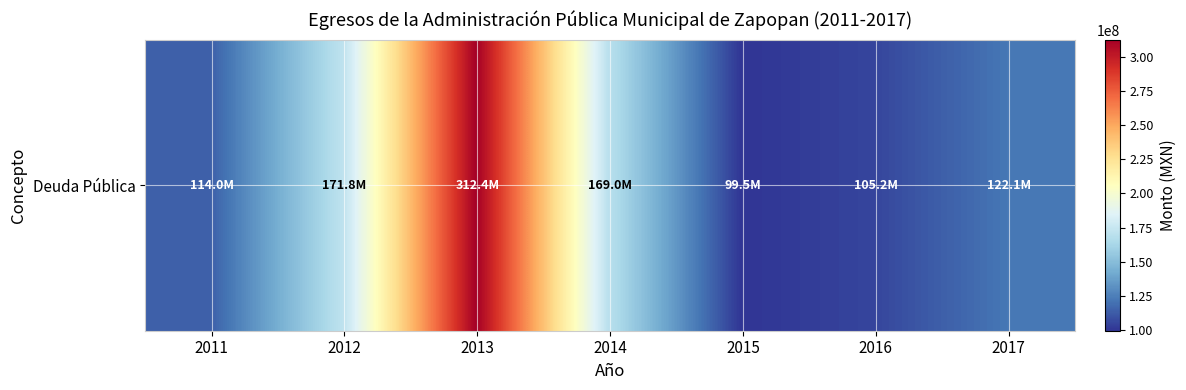

How many data points does each series have?

7